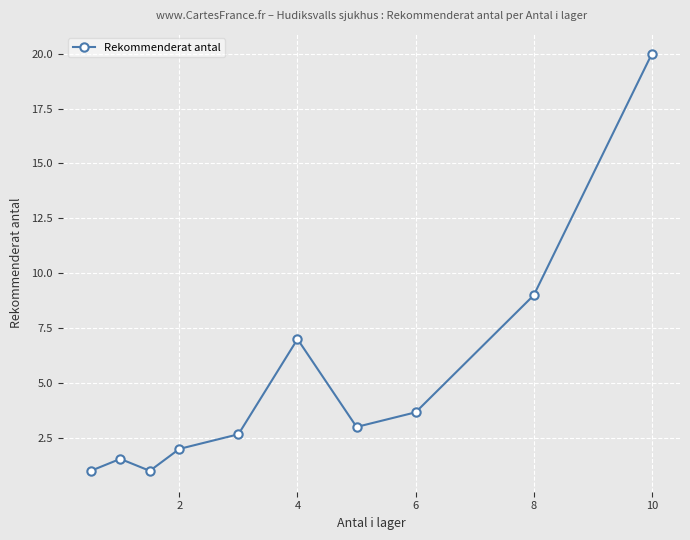

What is the value of the 8th point from the left?

3.7